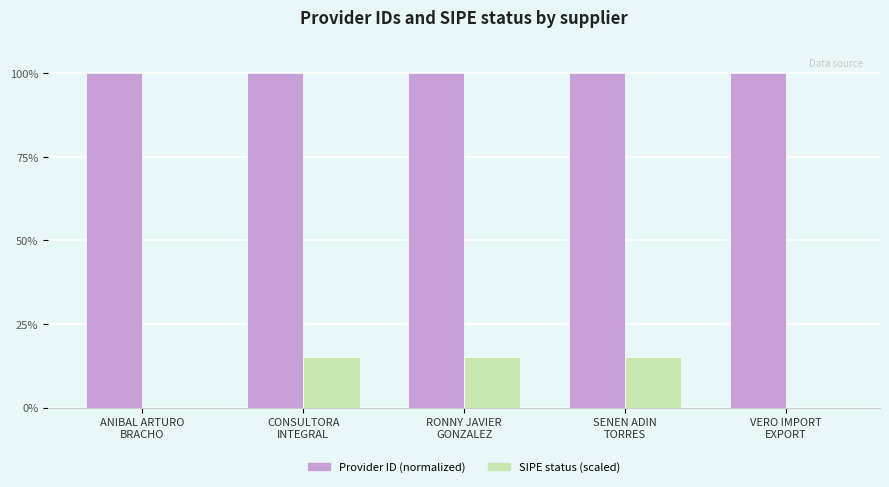

Is it true that Provider ID (normalized) equals 100.0 at CONSULTORA
INTEGRAL?

True